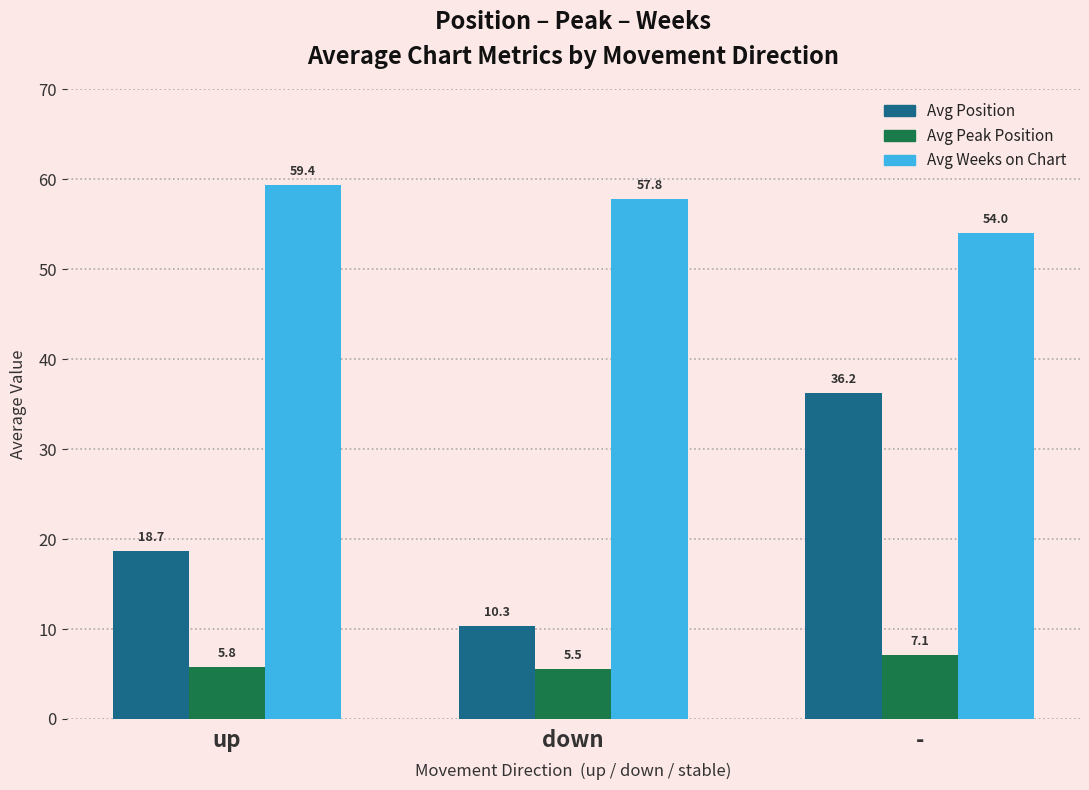

What is the label of the 3rd bar from the left?

-